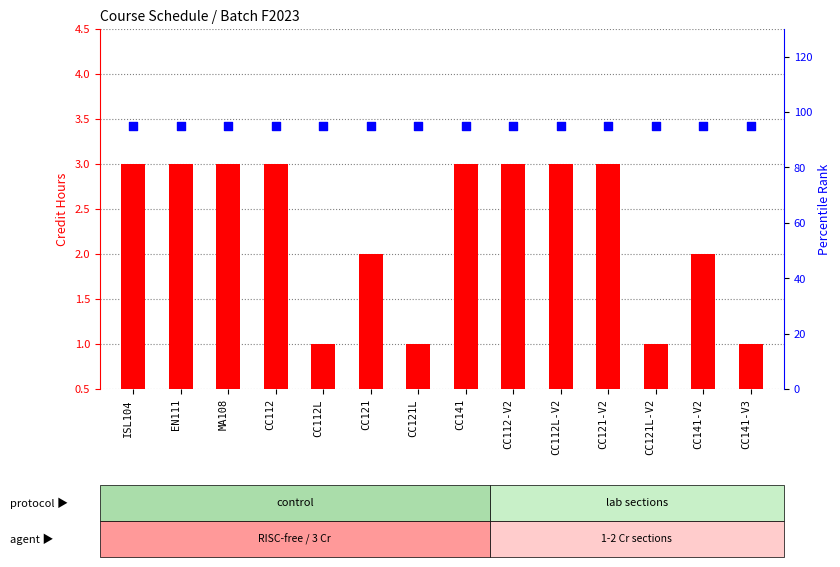

What is the total value across all series at CC112?

98